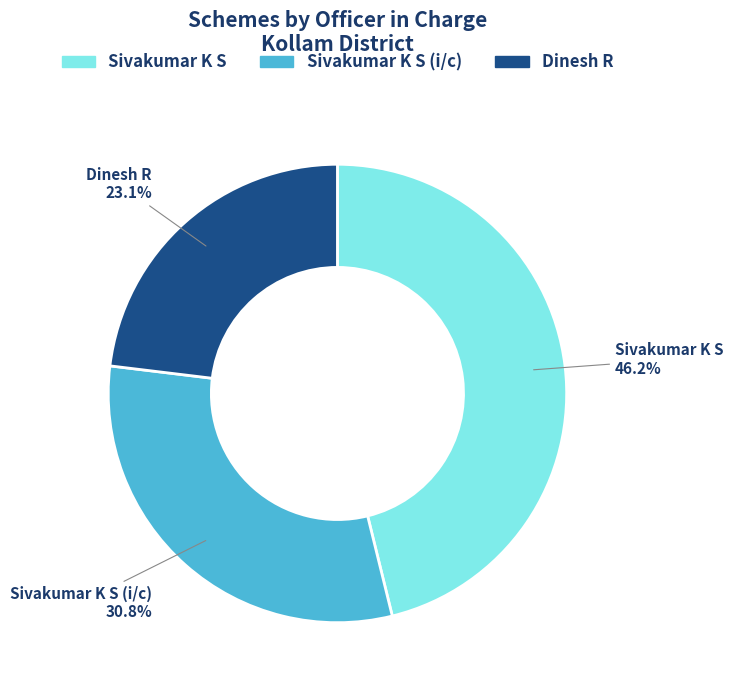

How many segments does this pie chart have?

3